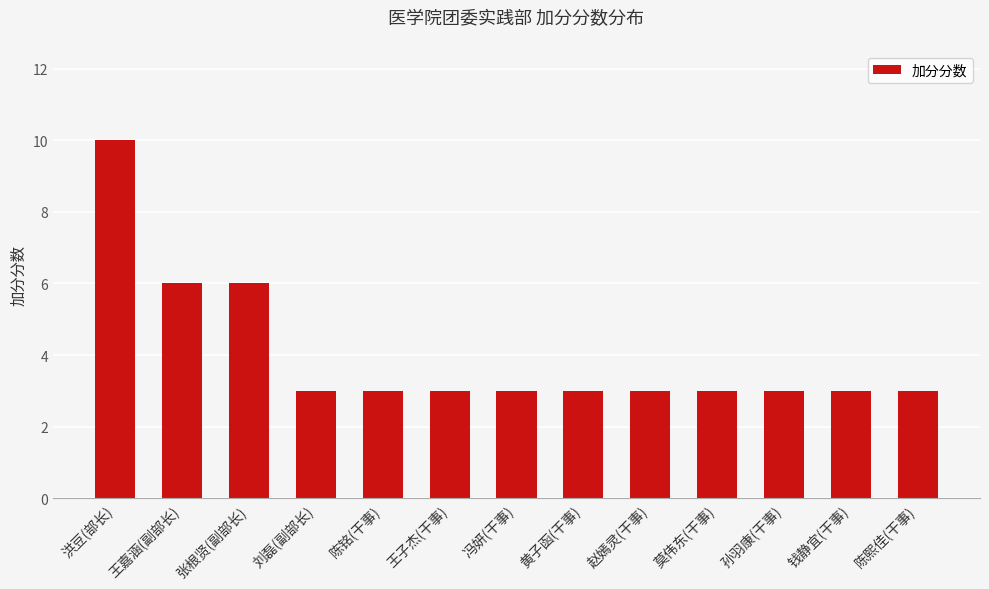

The value at 张根贤(副部长) is 6. True or false?

True